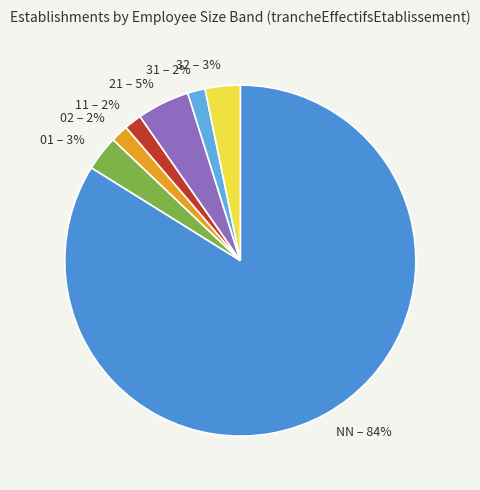

To the nearest percent, what is the average slice percentage?

14%